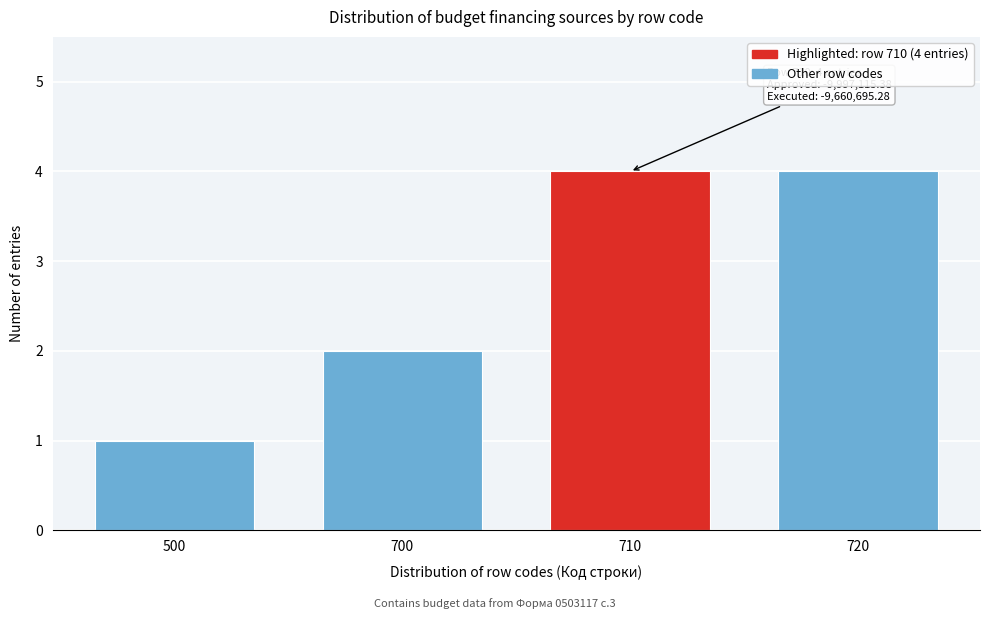

Reading right to left, extract all data points from this chart.

720=4	710=4	700=2	500=1